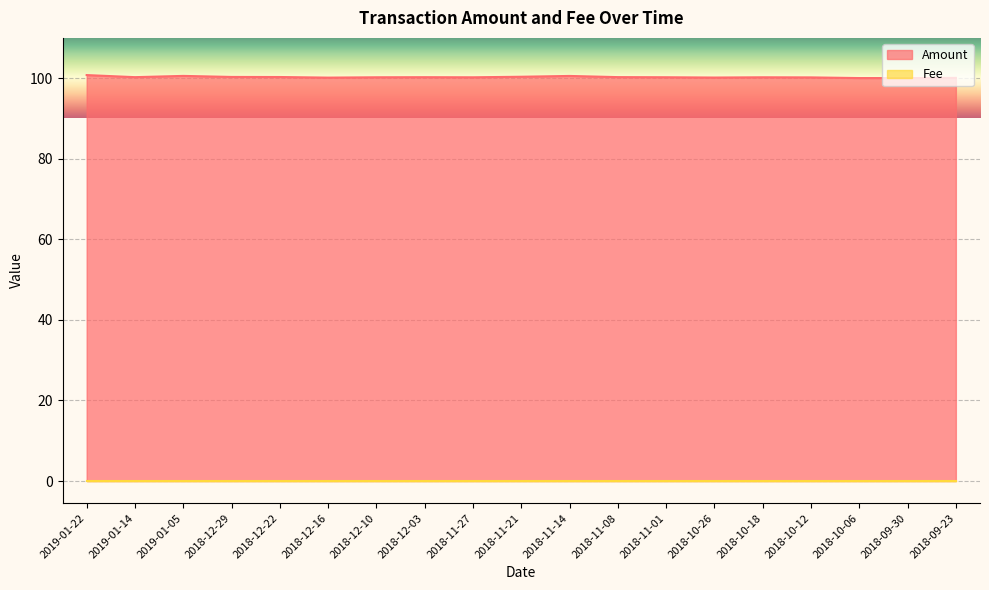

List the labels in order of value, largest first.

2019-01-22, 2019-01-05, 2018-11-14, 2018-11-21, 2018-12-29, 2018-12-22, 2018-11-08, 2019-01-14, 2018-12-03, 2018-11-01, 2018-12-10, 2018-10-18, 2018-11-27, 2018-10-12, 2018-10-26, 2018-12-16, 2018-09-23, 2018-09-30, 2018-10-06